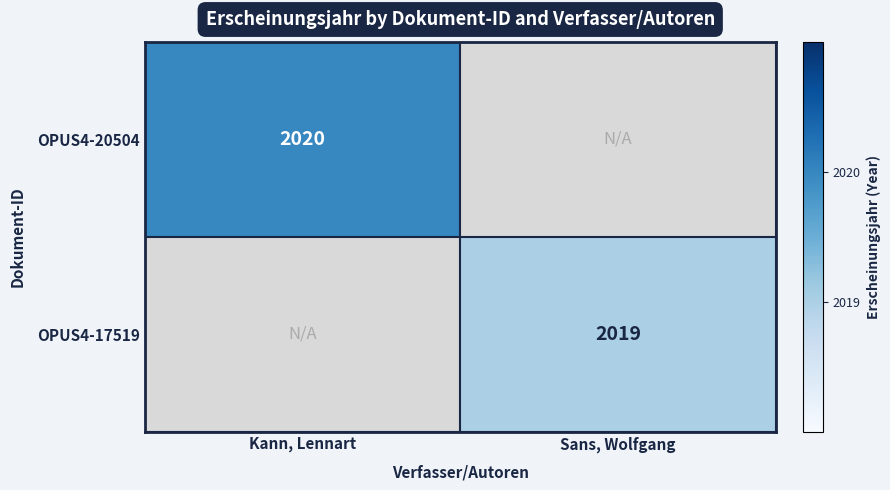

Which label corresponds to the smallest value in the chart?

Sans, Wolfgang